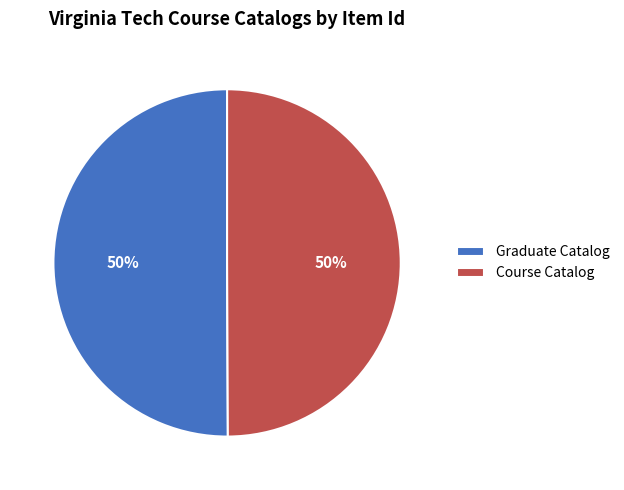

True or false: Graduate Catalog accounts for 50% of the total.

True